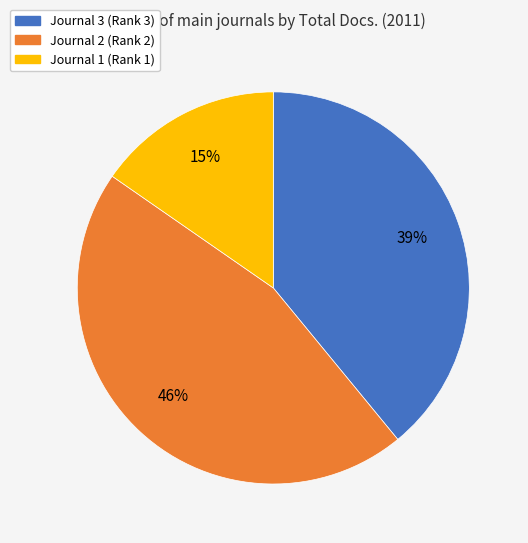

Count the number of slices in the pie.

3